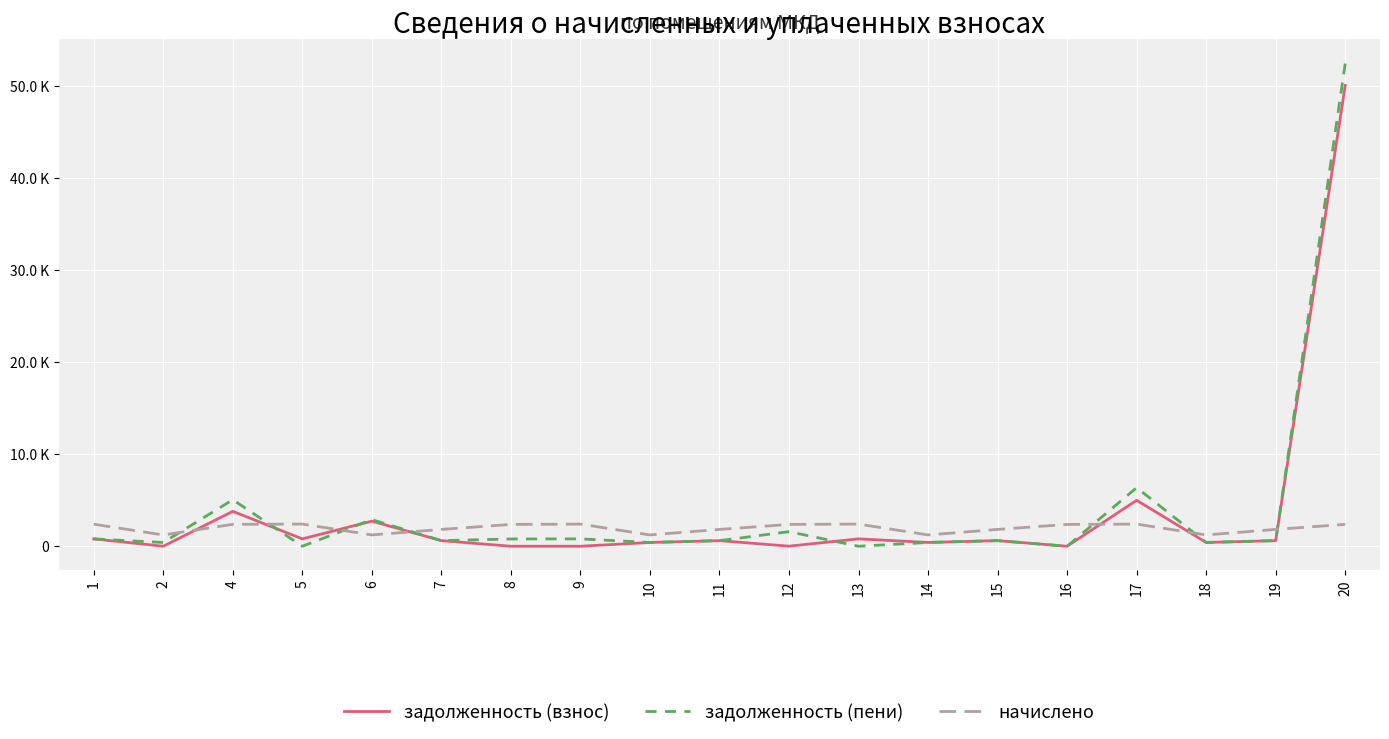

What is the greatest value displayed?

52444.5